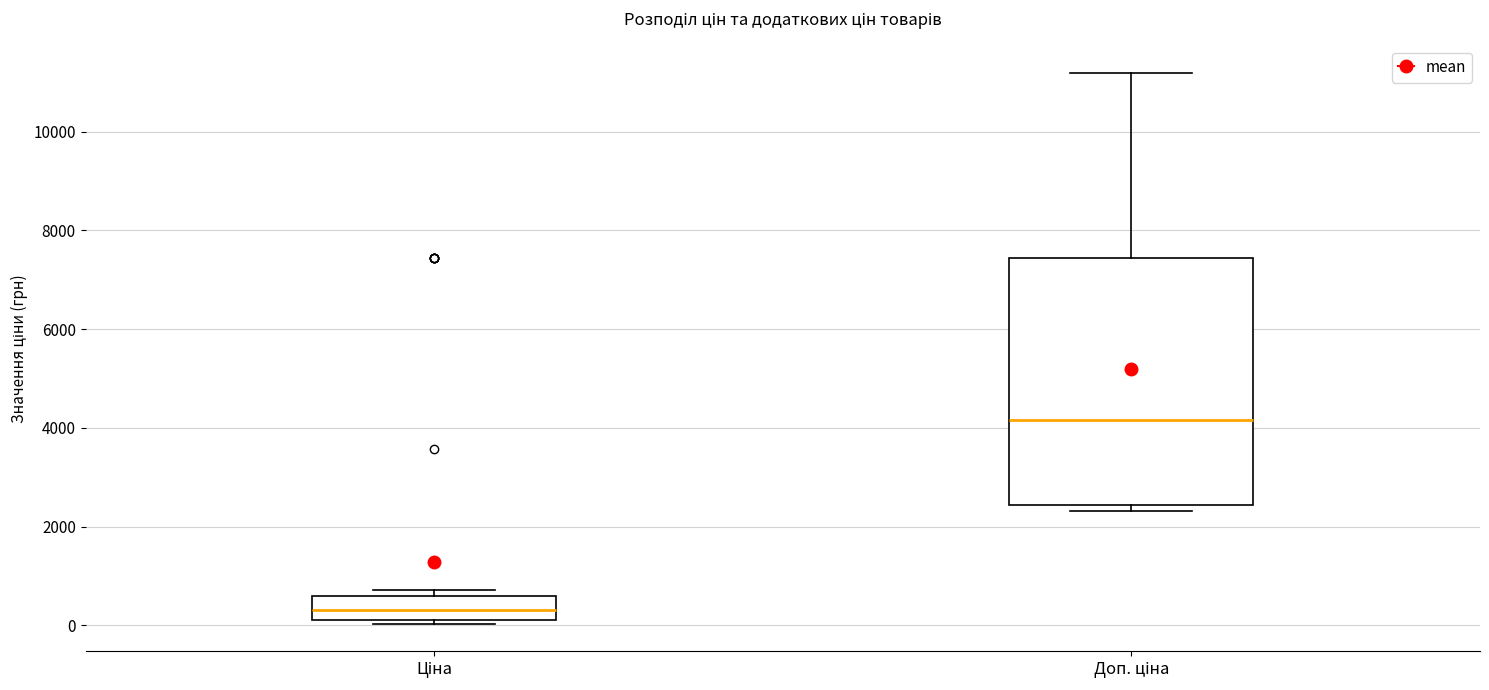

Which box's median line is the highest?

Доп. ціна